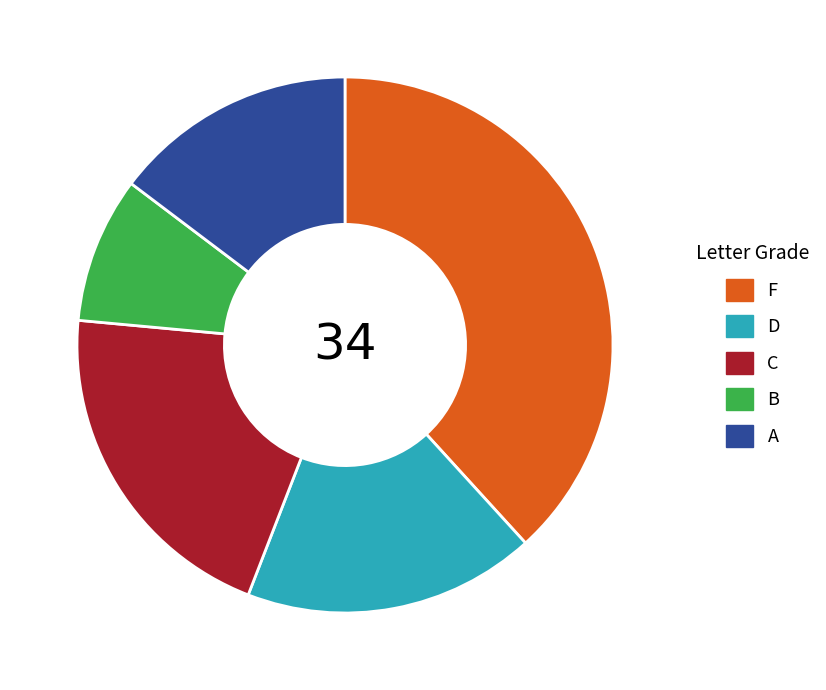

Is it true that C is 31% of the pie?

False